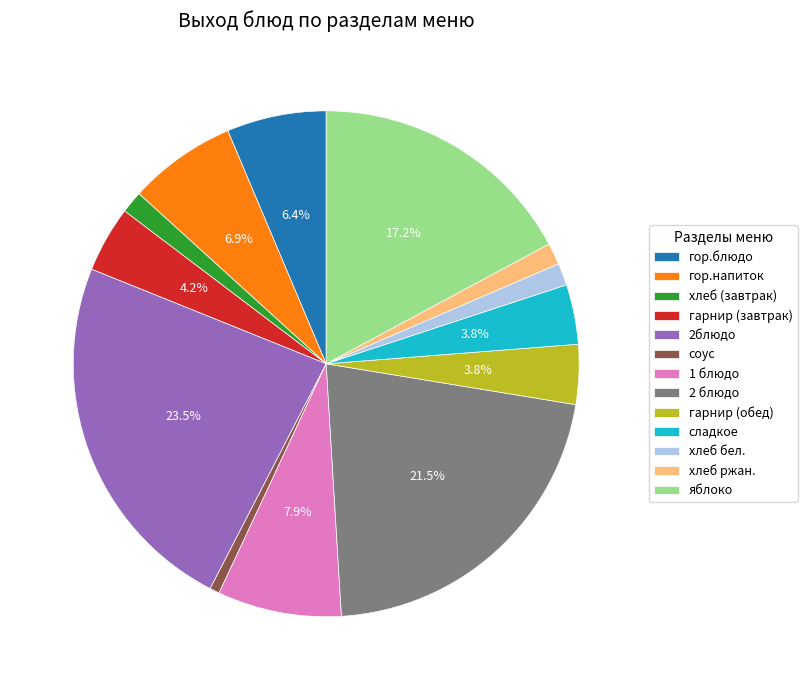

The 2 блюдо slice represents 7% of the pie. True or false?

False